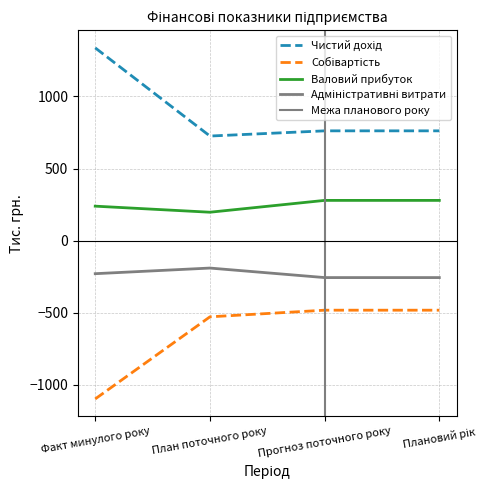

What is the approximate value of Собівартість at Прогноз поточного року?

-482